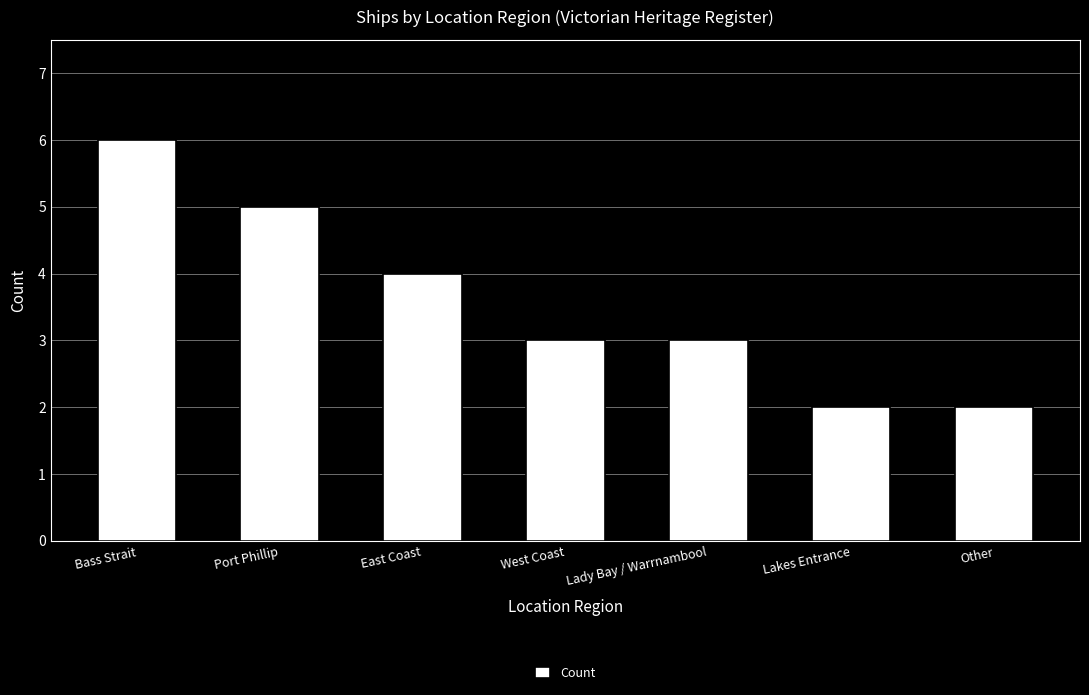

What is the ratio of the value at West Coast to the value at Bass Strait?

0.5